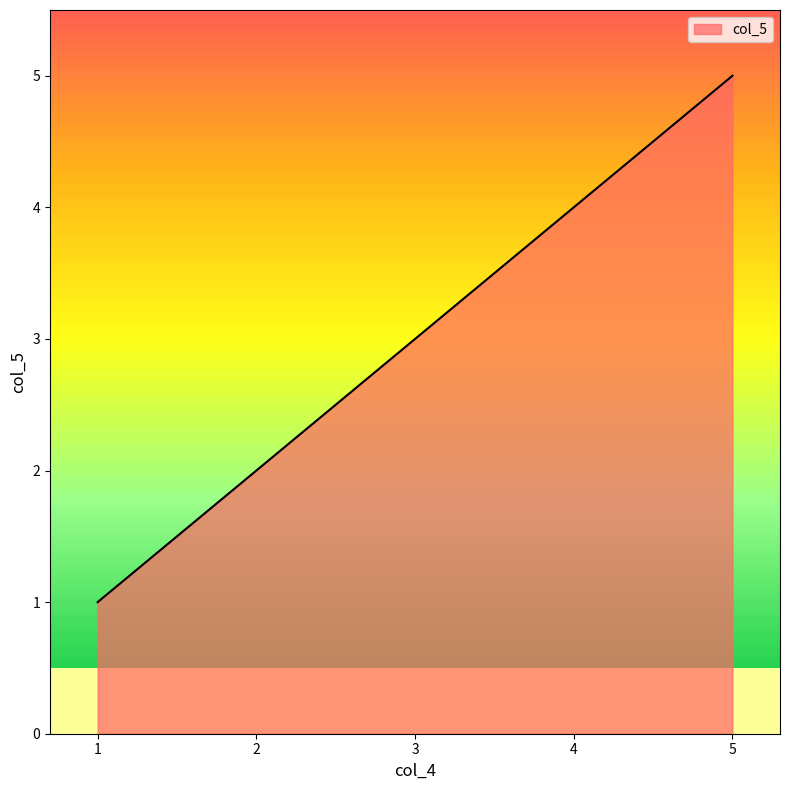

What is the change in value from 1 to 4?

+3